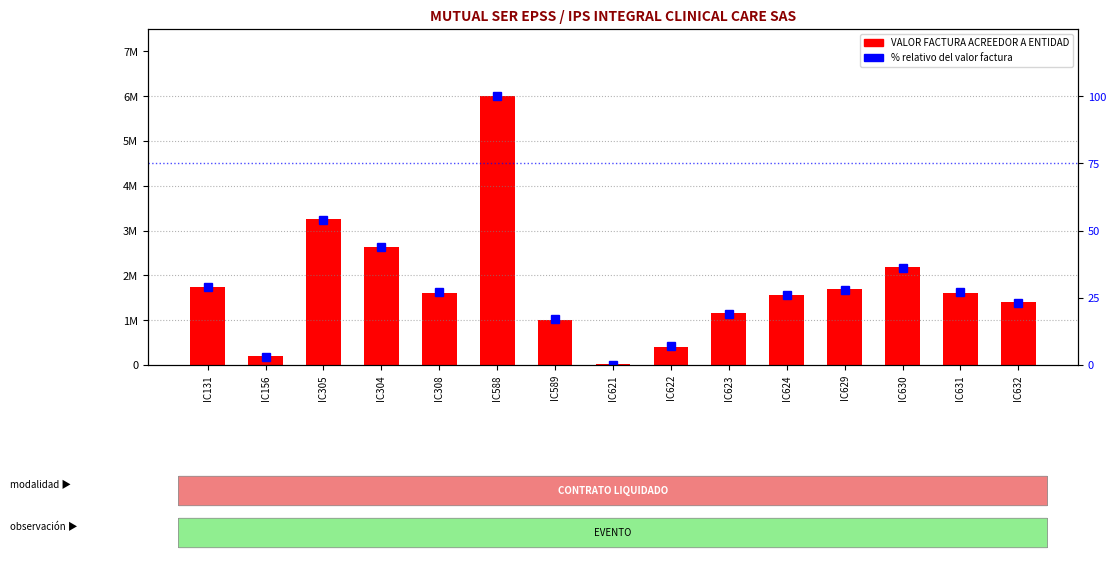

What is the value of the VALOR FACTURA ACREEDOR A ENTIDAD bar at the 10th from the left?

1165620